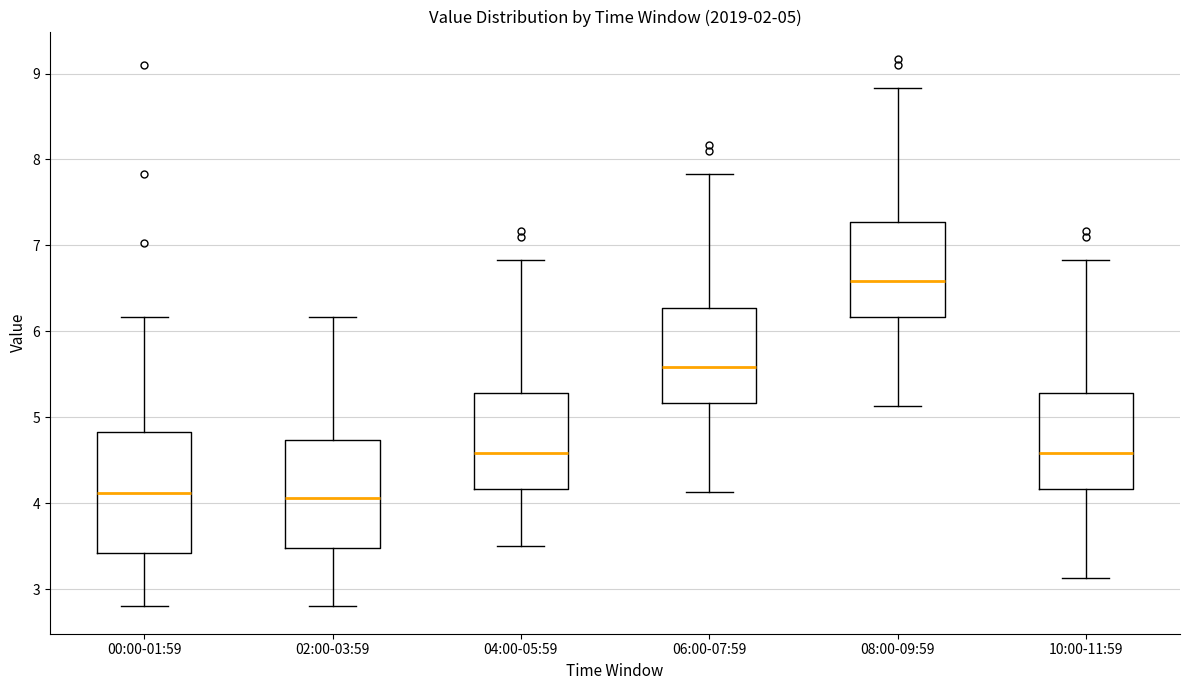

Which box is the tallest, from its lower edge to its upper edge?

00:00-01:59